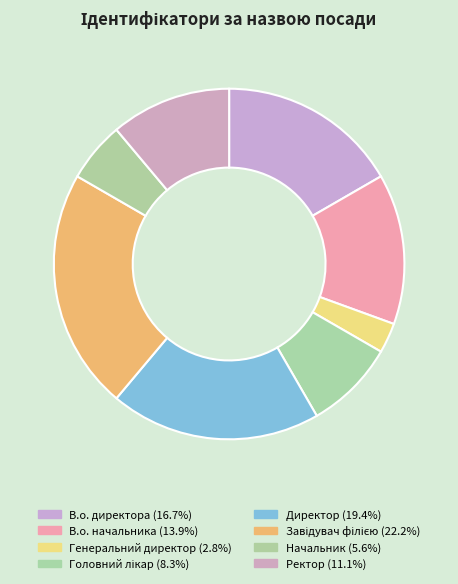

The Завідувач філією slice represents 22% of the pie. True or false?

True